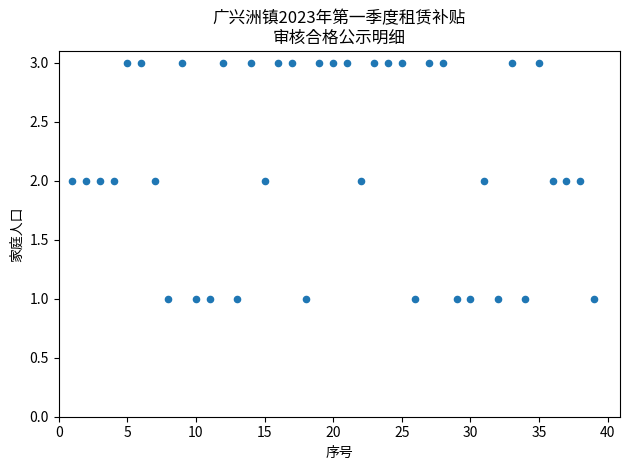

What is the range of X values (max minus min)?

38